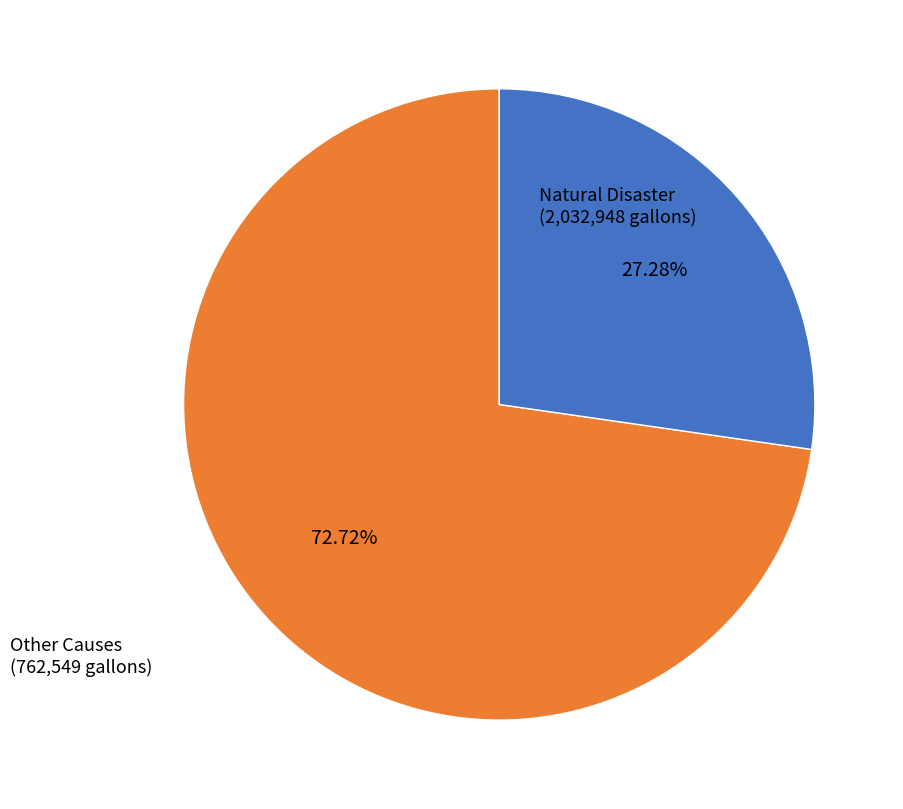

Is there a majority slice in this chart?

Yes